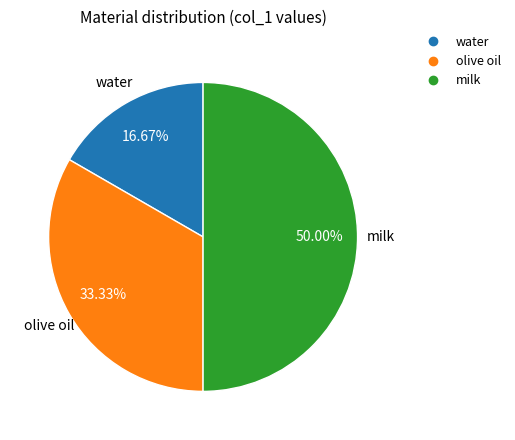

Count the number of slices in the pie.

3